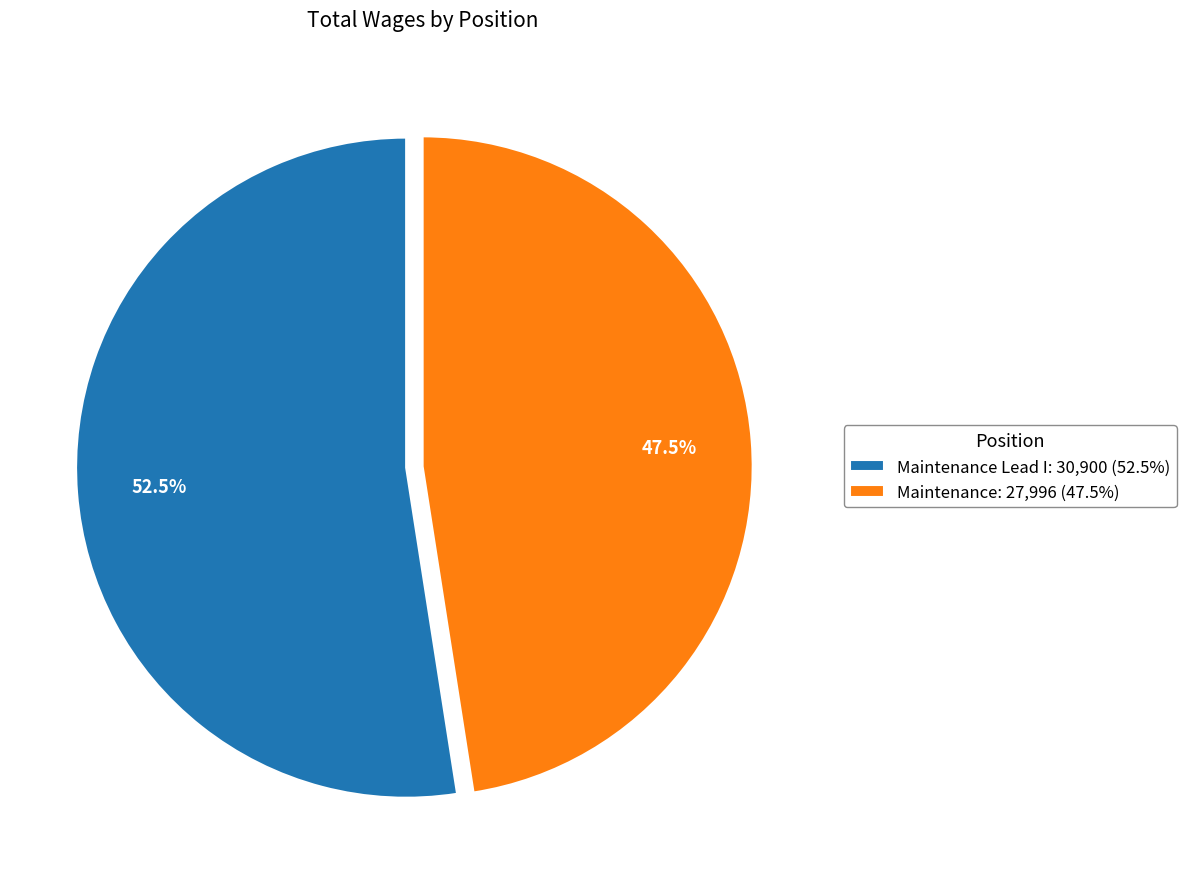

To the nearest percent, what is the average slice percentage?

50%